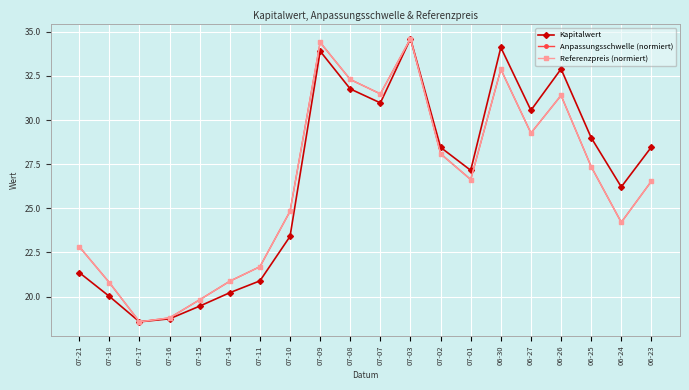

Where is the first local maximum for Kapitalwert?

07-09